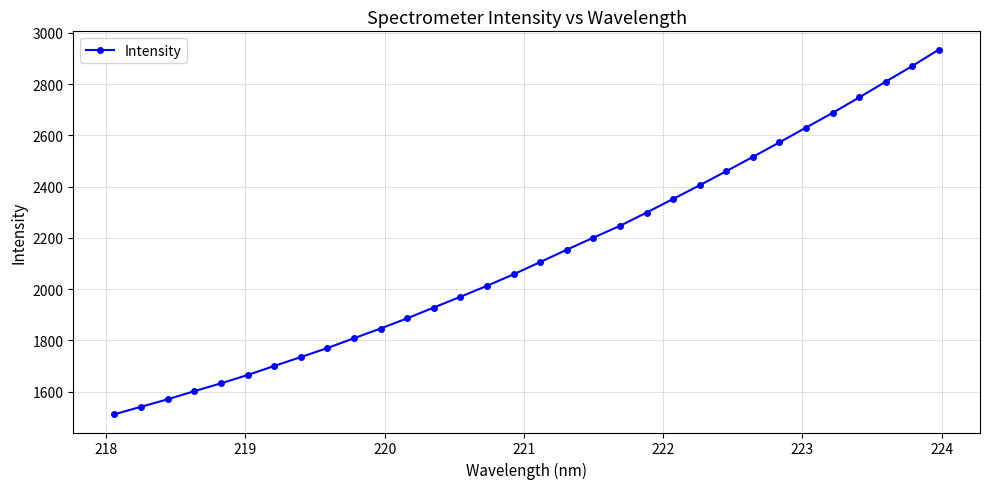

True or false: the data has more than 0 interior local peaks.

False